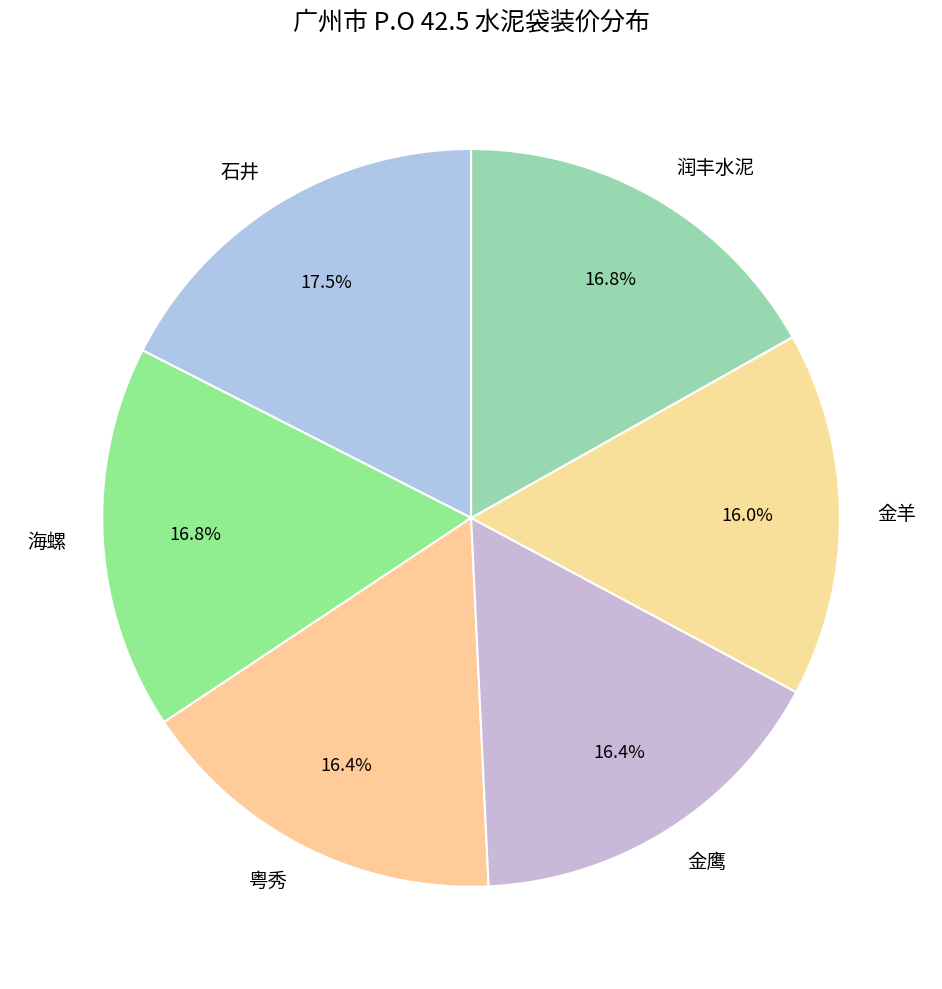

Is 金羊 the majority of the pie?

No